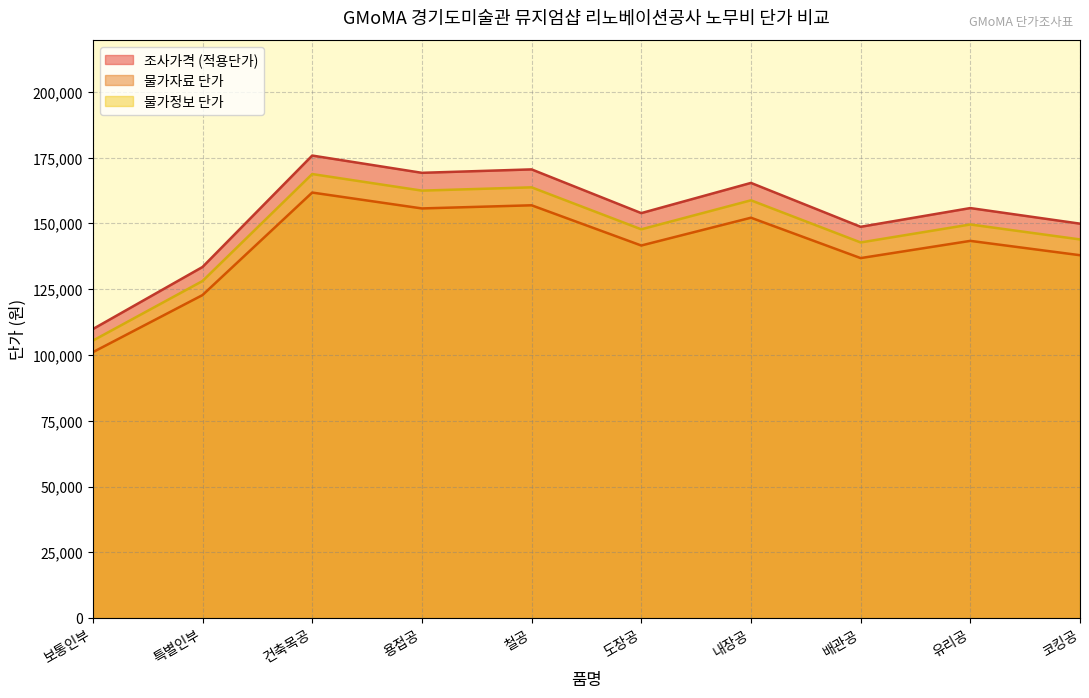

What is the lowest value of the 물가정보 단가 series?

105426.2